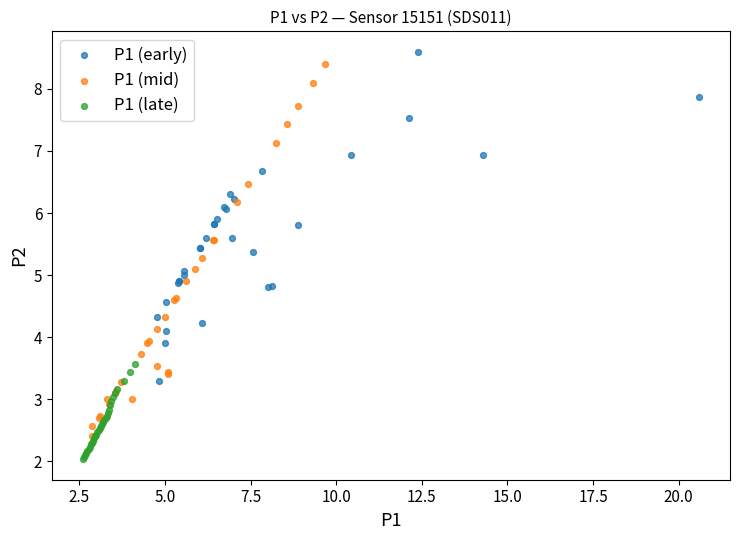

Which series reaches the minimum Y coordinate?

P1 (late)